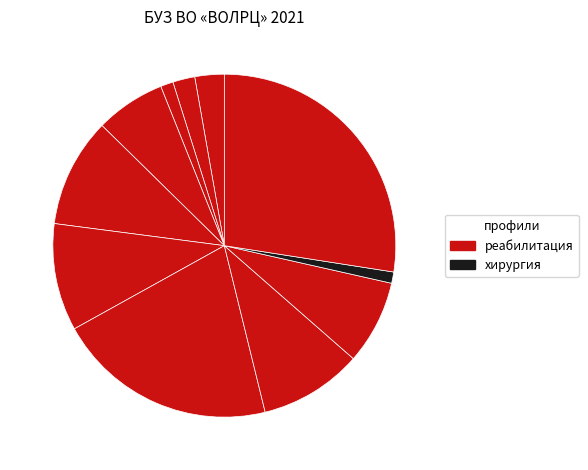

Count the number of slices in the pie.

11